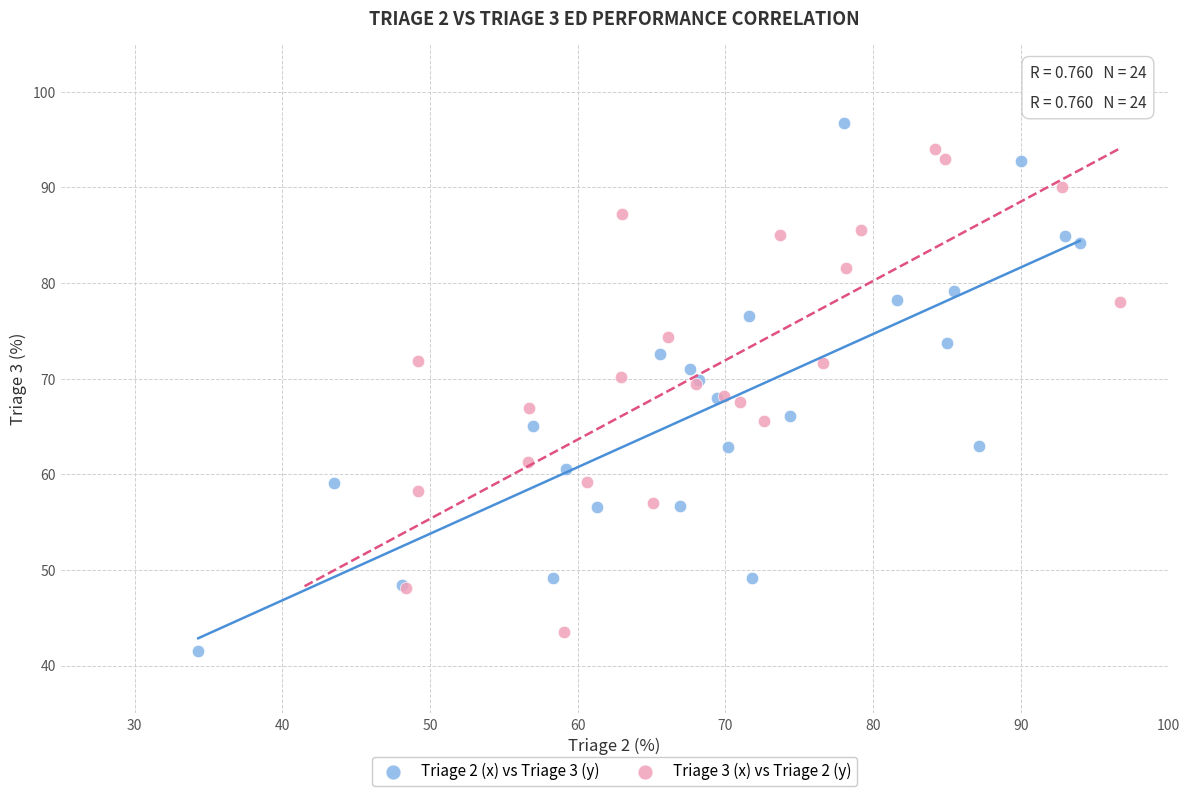

Which series reaches the maximum Y coordinate?

Triage 2 (x) vs Triage 3 (y)